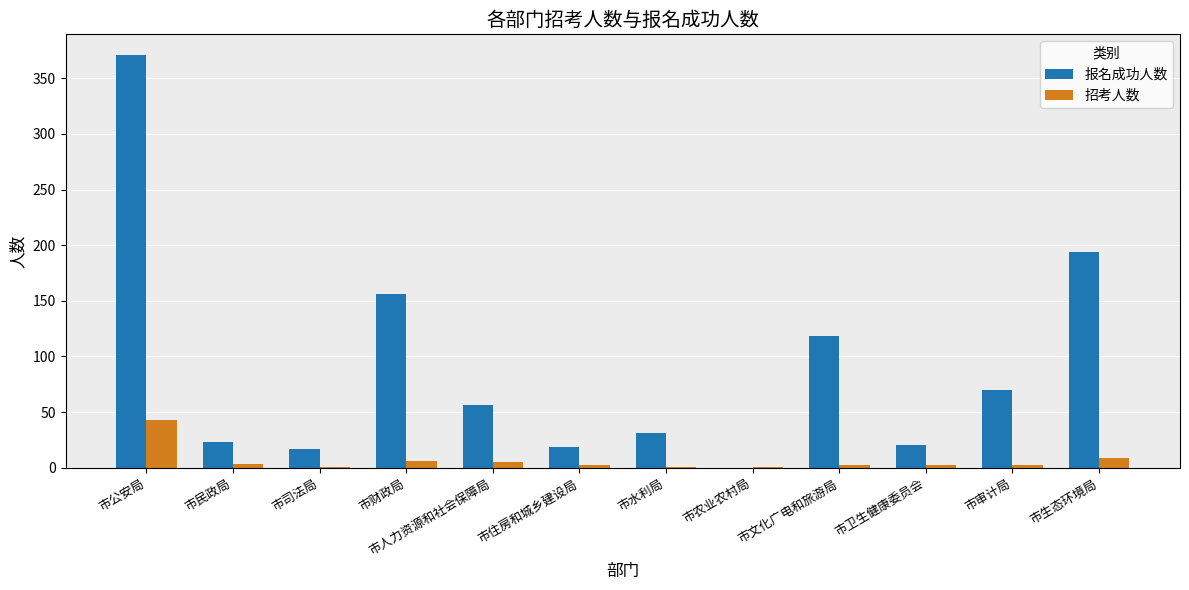

What is the total value across all series at 市公安局?

414